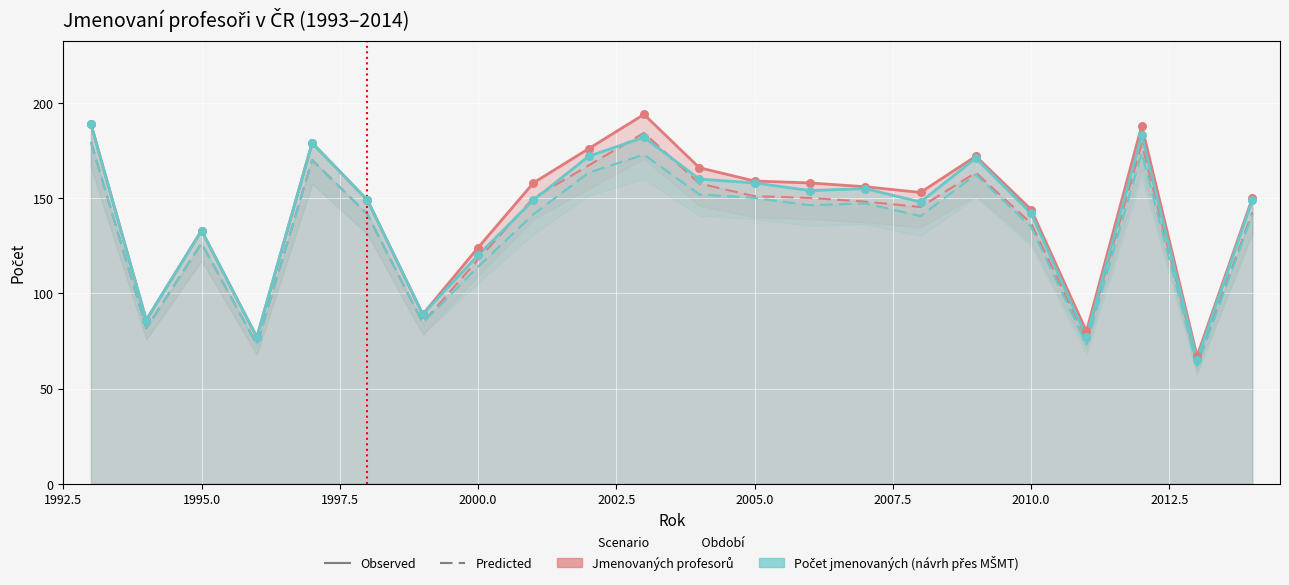

Which series has the widest spread of Y values?

Jmenovaných profesorů